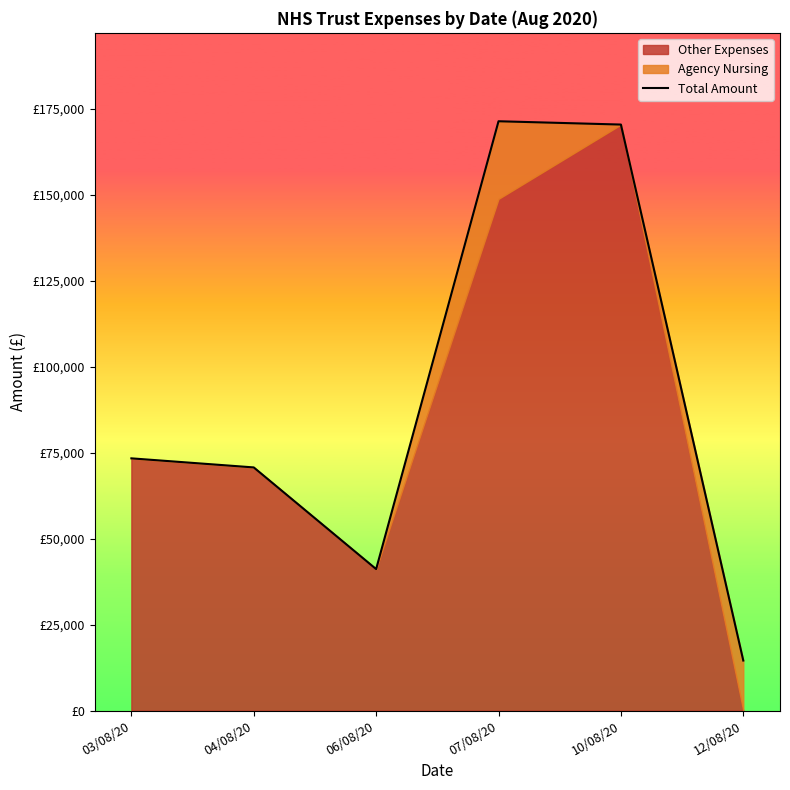

Reading left to right, what are all the values shown in this chart?

73373.3	70732.8	41159.3	171428.6	170466.5	14560.7